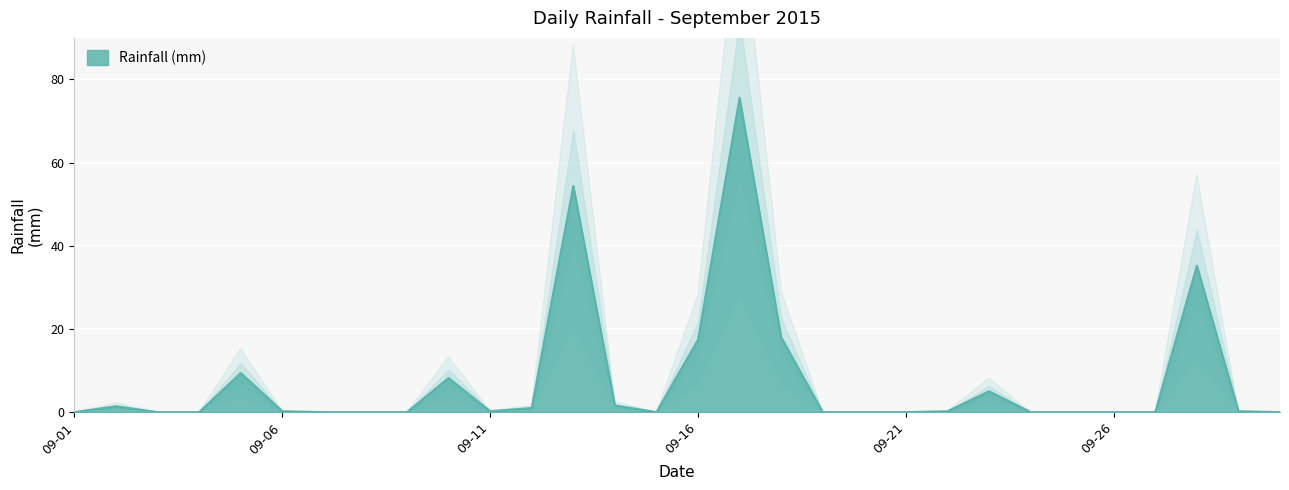

What is the sum of the values at 2015-09-05 and 2015-09-30?

9.4